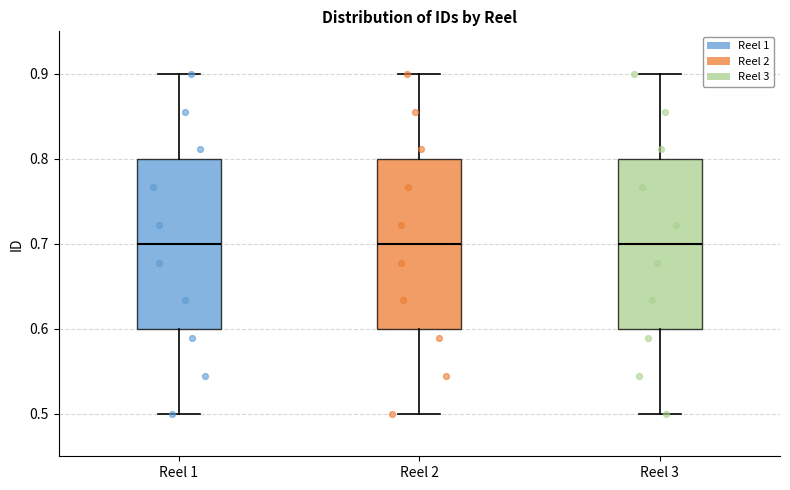

Reading left to right, read every box against the y-axis: the position of its median line, the range the box covers, and the ends of its whiskers. The values are not printed on the chart, so give them approximately, as read against the axis.

Reel 1: median 0.7, box 0.6 to 0.8, whiskers 0.5 to 0.9
Reel 2: median 0.7, box 0.6 to 0.8, whiskers 0.5 to 0.9
Reel 3: median 0.7, box 0.6 to 0.8, whiskers 0.5 to 0.9